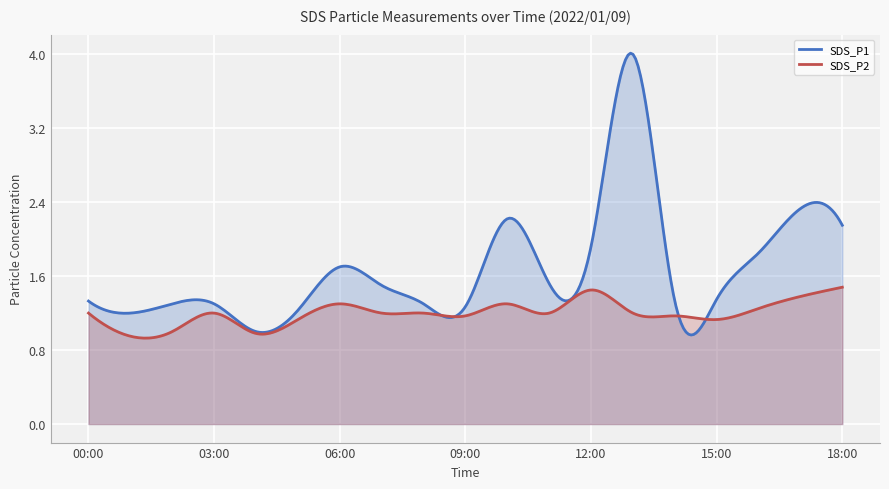

Count the number of categories in the chart.

300